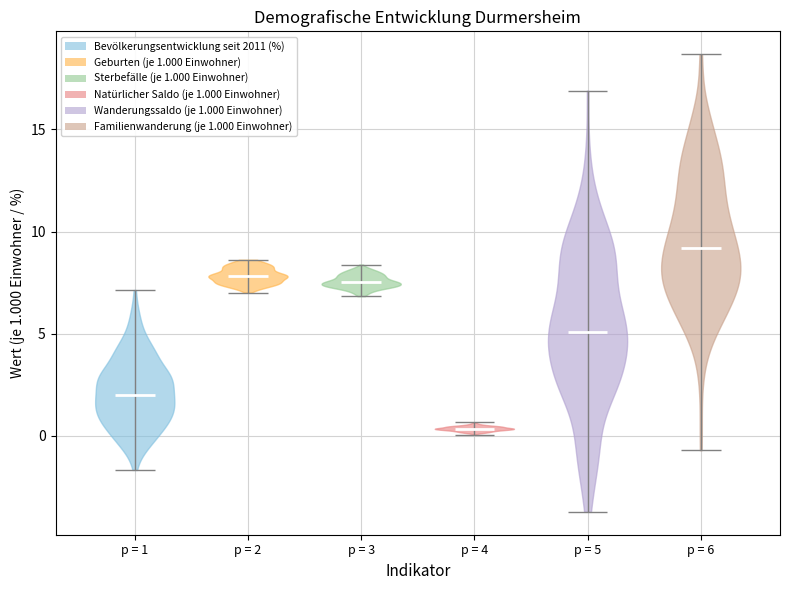

Reading left to right, read every violin against the y-axis: where its median line is, and the lowest and highest points it reaches. The values are not printed on the chart, so give them approximately, as read against the axis.

p = 1: median line 2.0, lowest point -1.5, highest point 7.0
p = 2: median line 8.0, lowest point 7.0, highest point 8.5
p = 3: median line 7.5, lowest point 7.0, highest point 8.5
p = 4: median line 0.5, lowest point 0.0, highest point 0.5
p = 5: median line 5.0, lowest point -3.5, highest point 17.0
p = 6: median line 9.0, lowest point -0.5, highest point 18.5